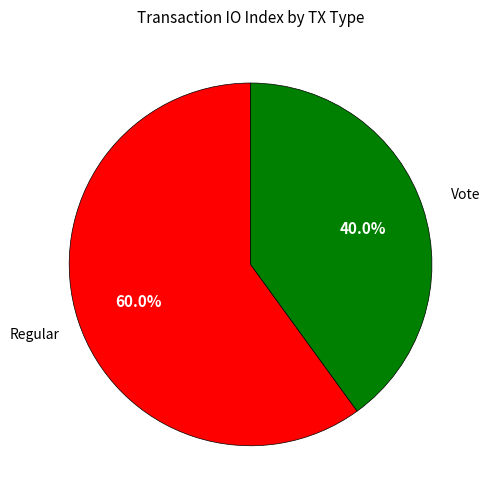

Is there any slice that represents more than half of the pie?

Yes